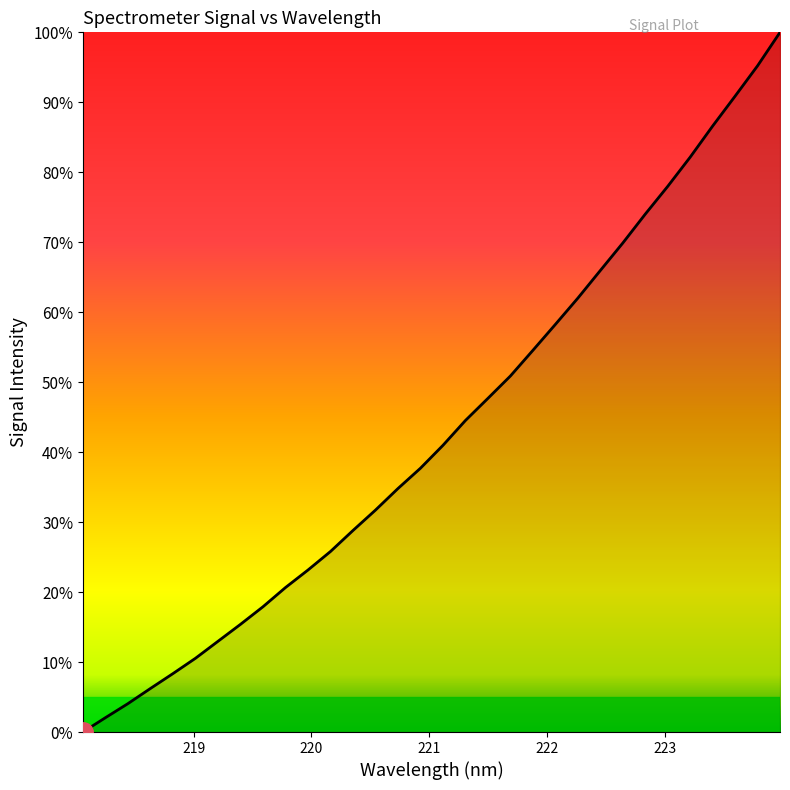

What is the label of the 2nd point from the left?

219